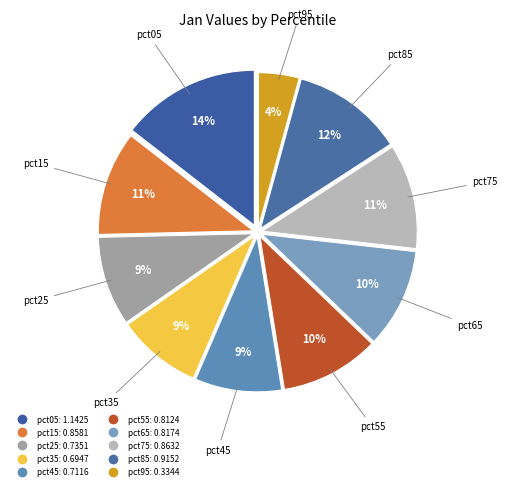

How many segments does this pie chart have?

10